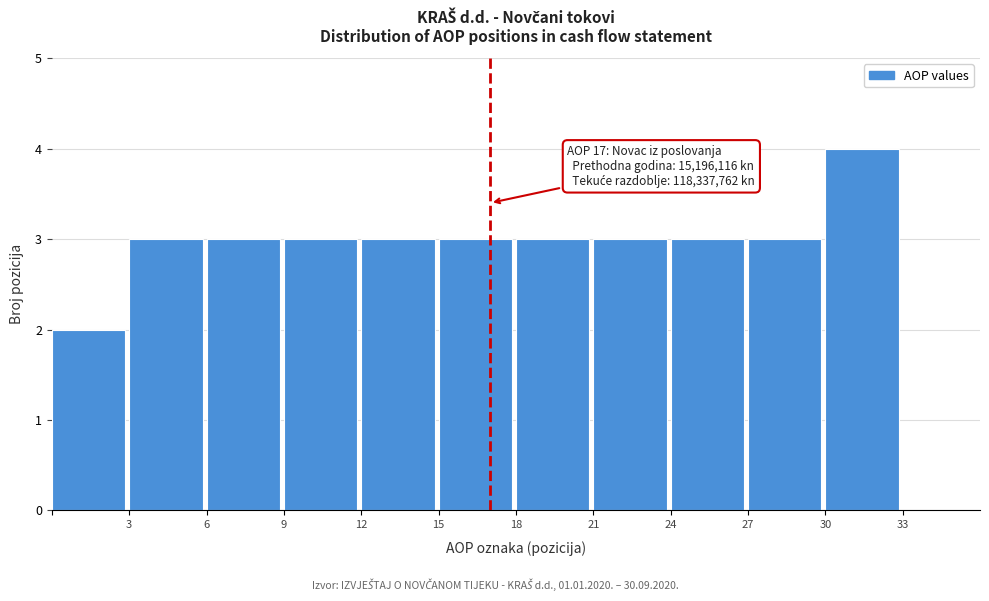

Over which range of the x-axis is the bar tallest?

30 to 33